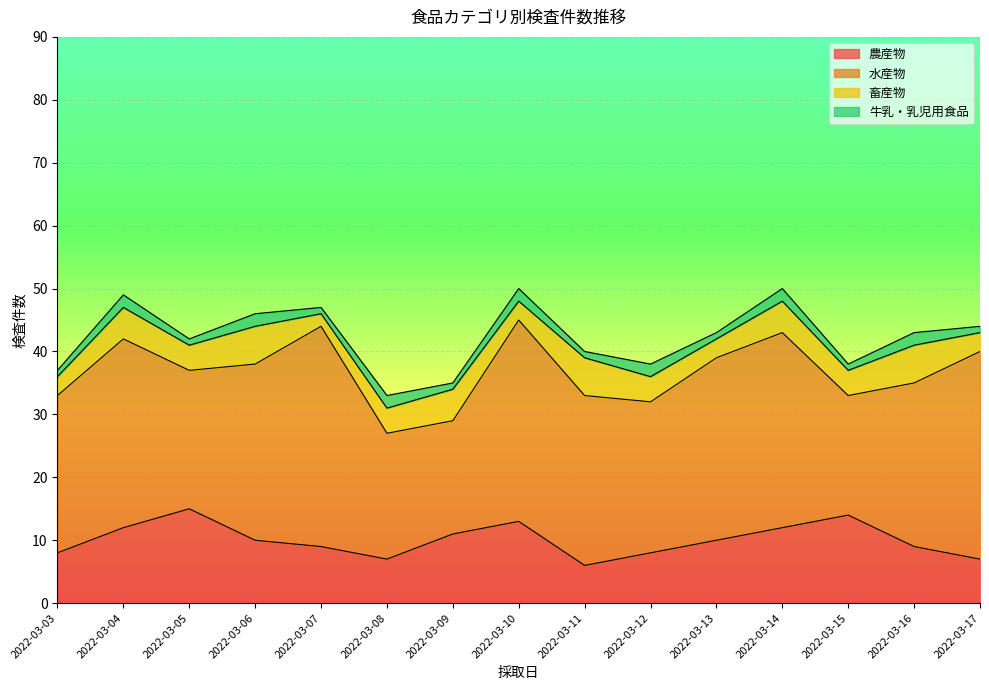

Rank the series by their maximum value, from lowest to highest.

牛乳・乳児用食品, 畜産物, 農産物, 水産物